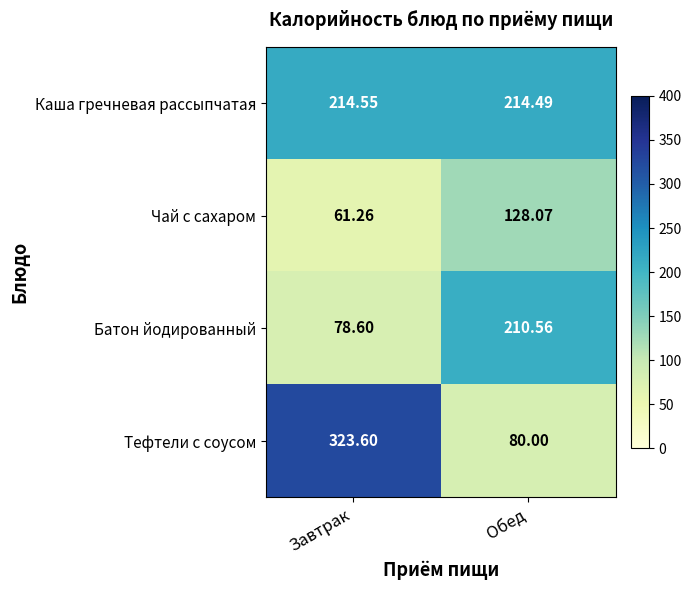

What is the total value across all series at Обед?

633.1